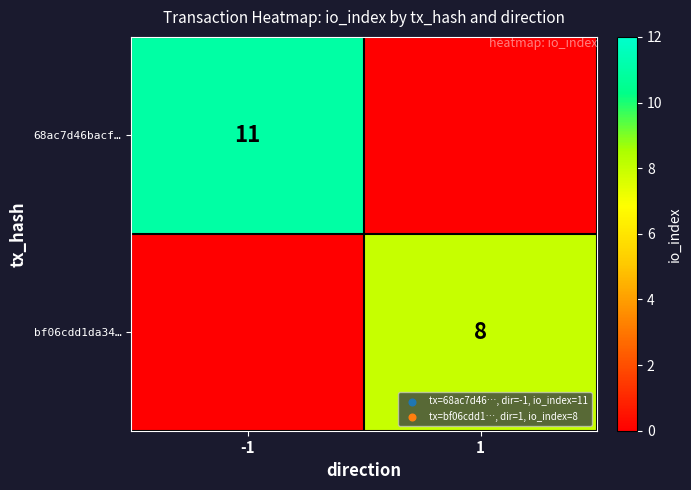

True or false: 68ac7d46bacf… has a value of 11 at -1.

True